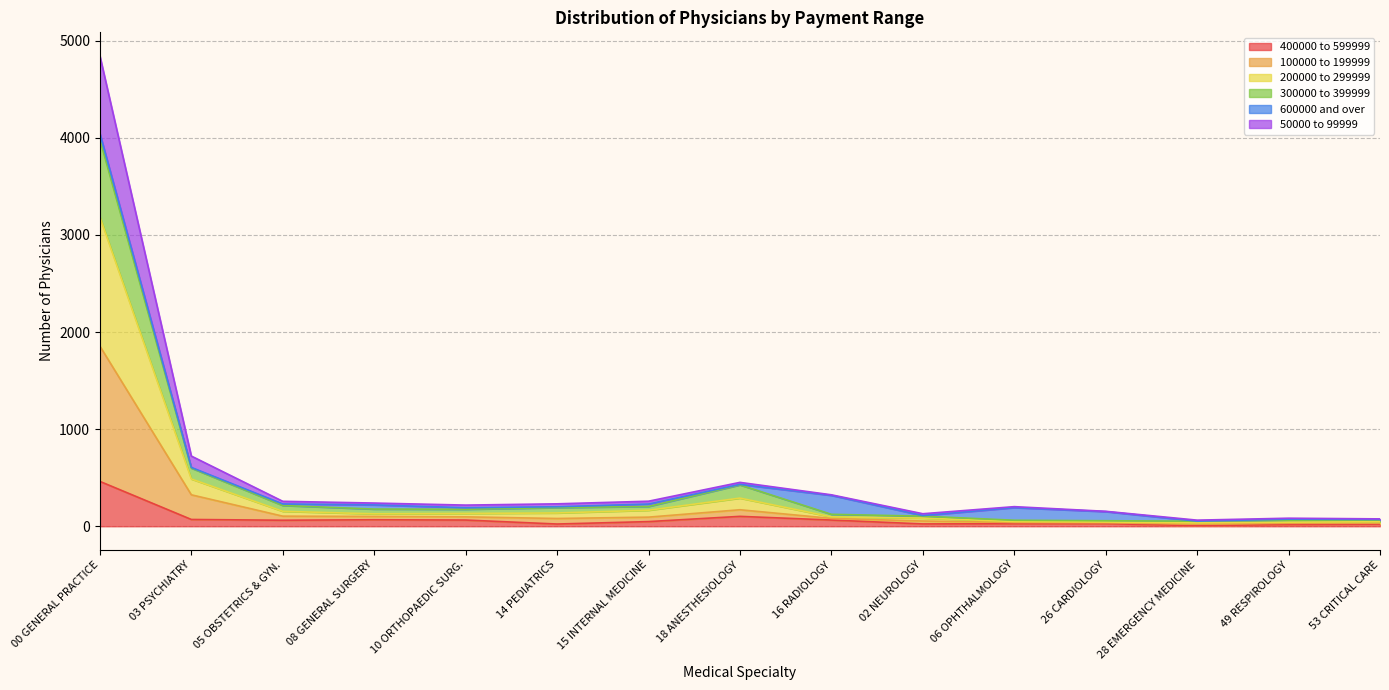

At which category is the sum across all series the highest?

00 GENERAL PRACTICE